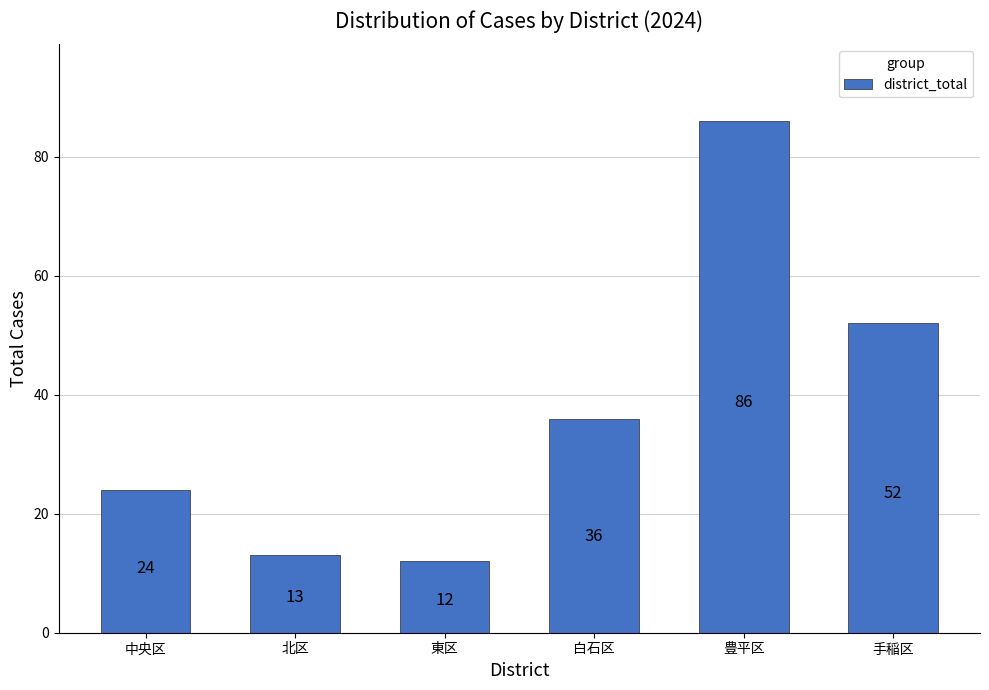

Rank the categories by value from highest to lowest.

豊平区, 手稲区, 白石区, 中央区, 北区, 東区